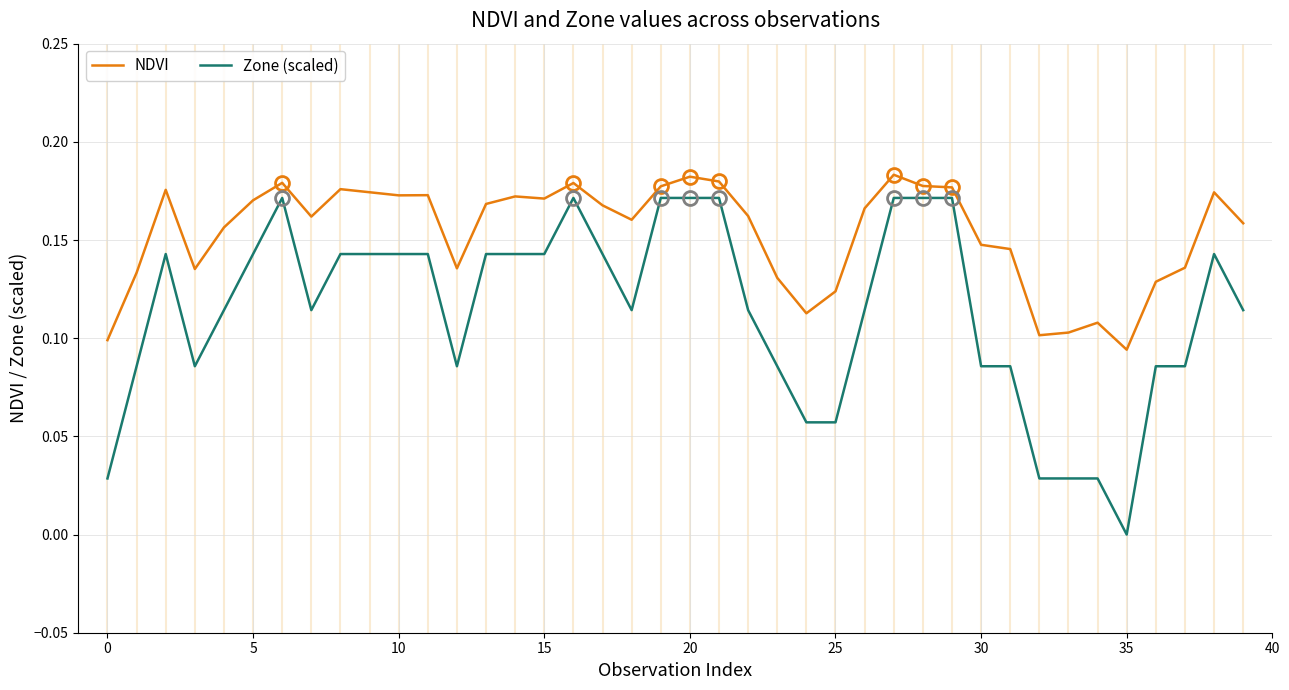

How many lines are shown in the chart?

2